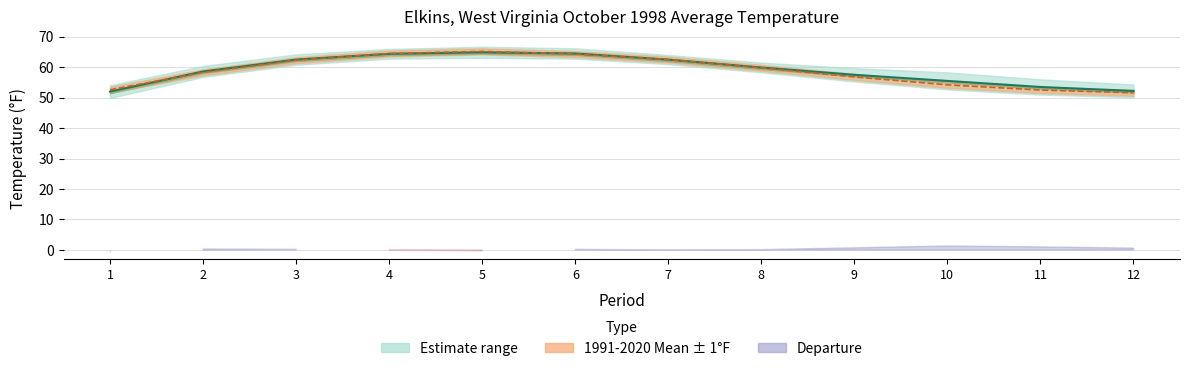

What is the lowest value of the 1991-2020 Mean series?

51.6